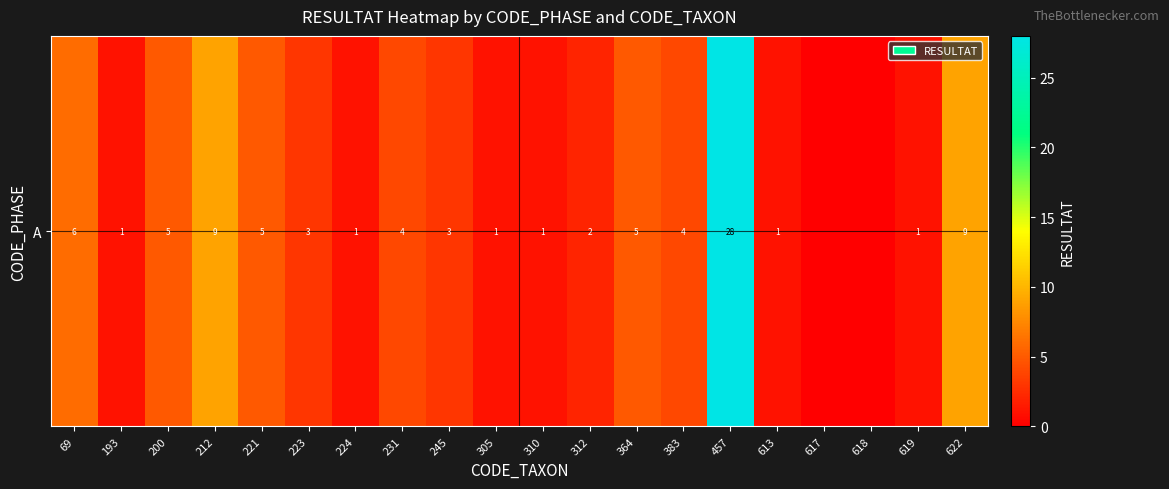

Reading left to right, list all the values displayed in this chart.

6	1	5	9	5	3	1	4	3	1	1	2	5	4	28	1	0	0	1	9